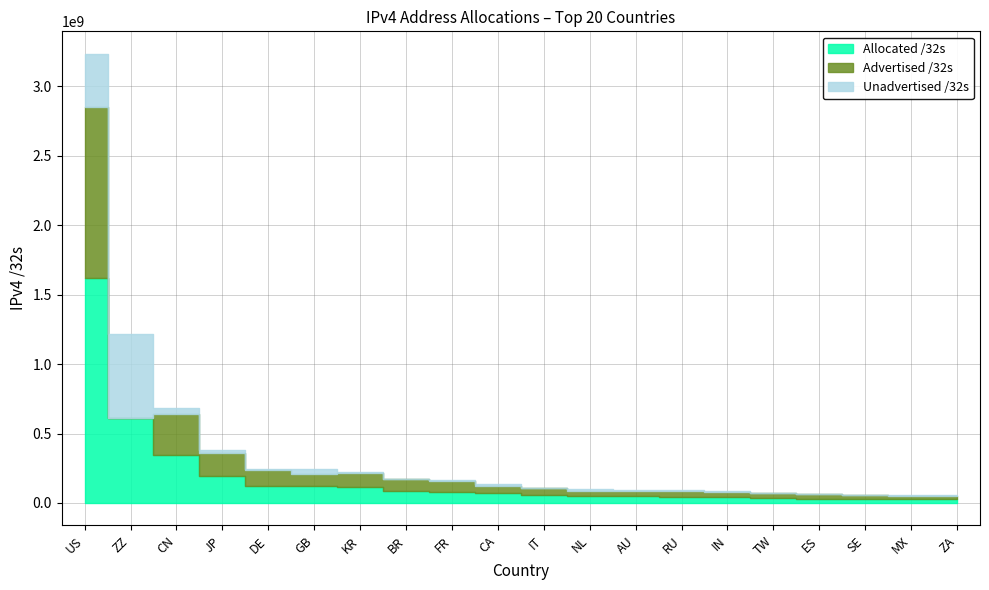

What position from the left is CN?

3